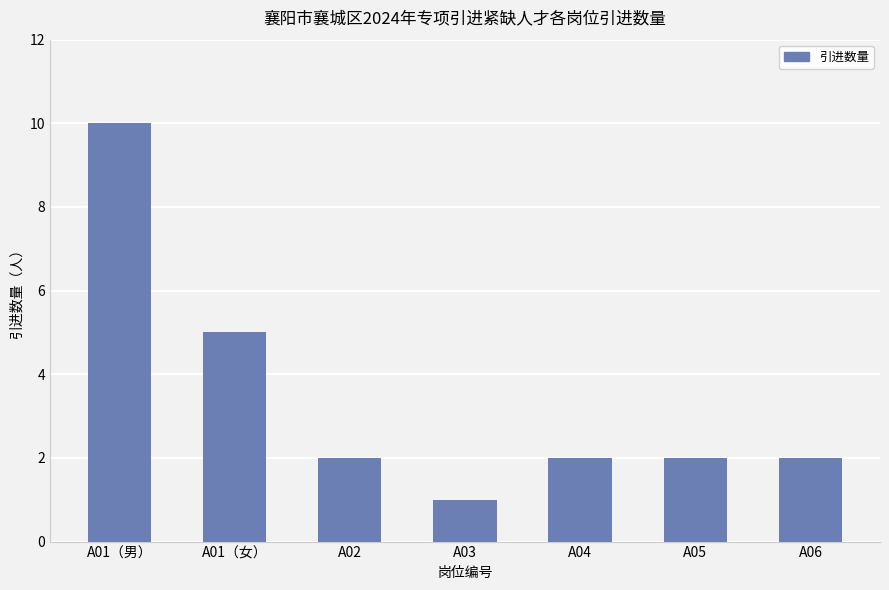

Which label corresponds to the largest value in the chart?

A01（男）